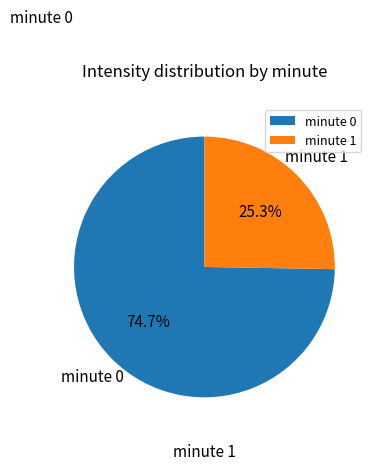

Which category has the smallest portion of the pie?

minute 1